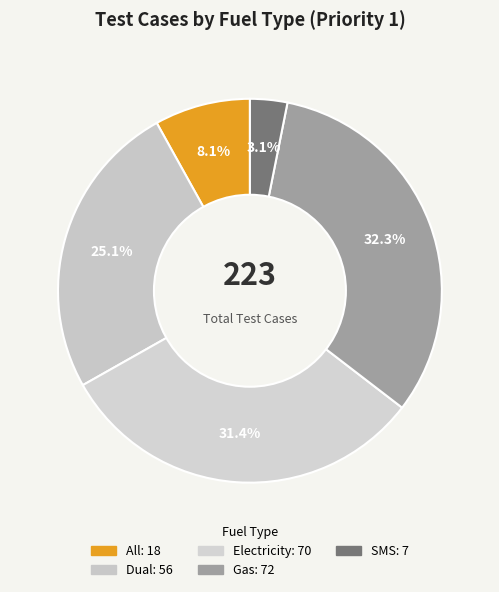

To the nearest percent, what is the difference between the Electricity and SMS slice percentages?

28%